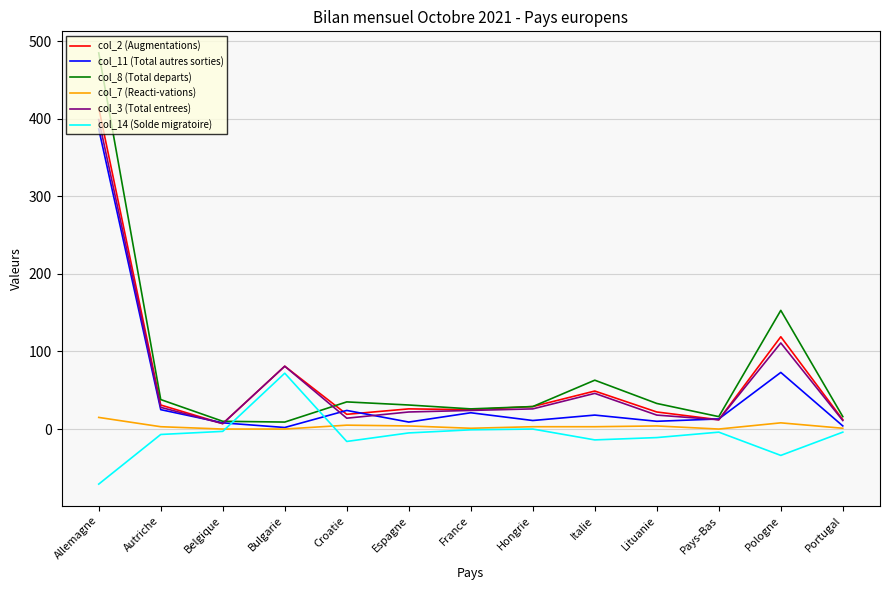

Where is col_11 (Total autres sorties) nearest to the value 194?

Pologne